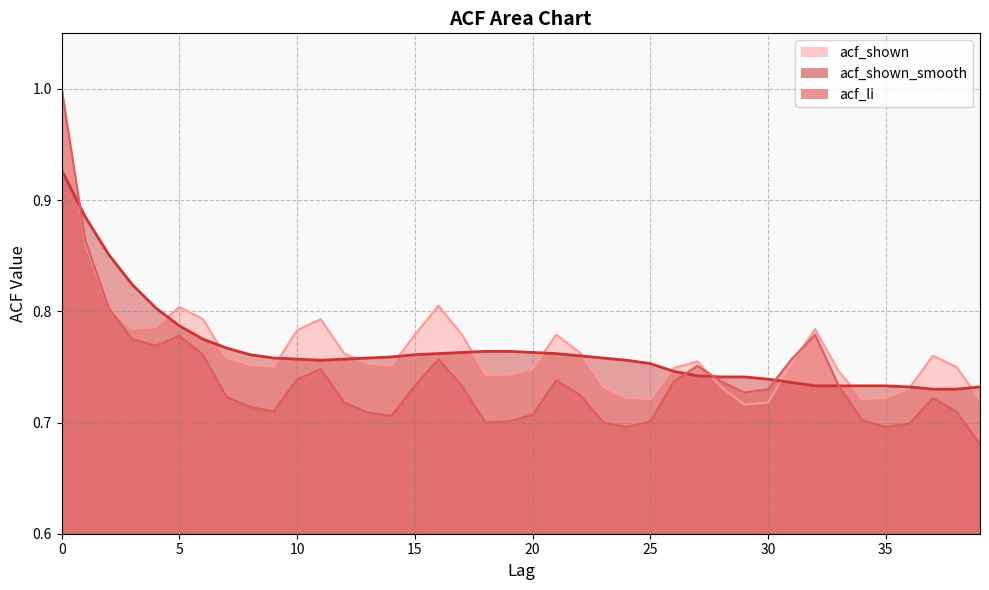

How many intersections are there between acf_li and acf_shown_smooth?

4